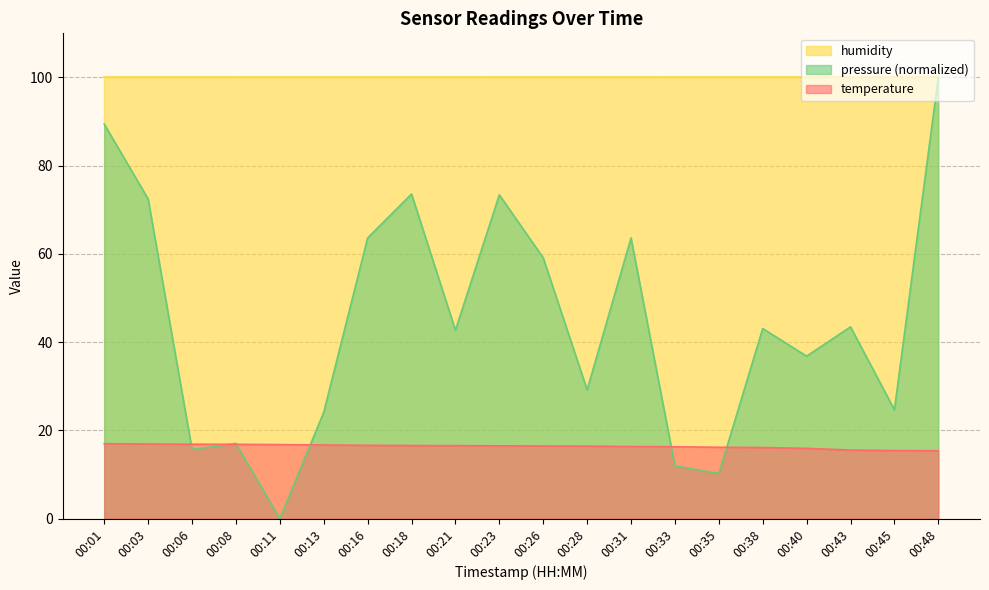

Between 00:03 and 00:01, which is larger?

00:01